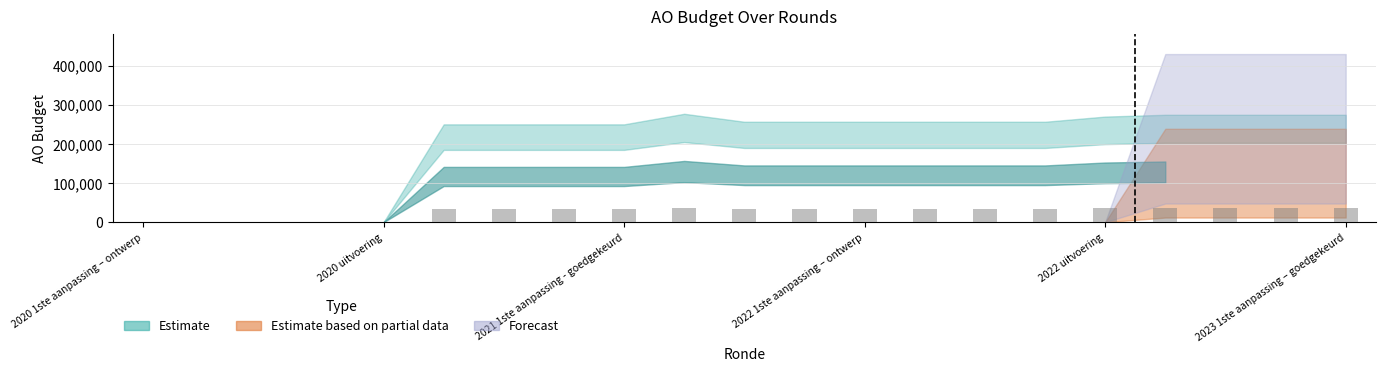

What are all the series names shown in the legend?

Estimate, Estimate based on partial data, Forecast